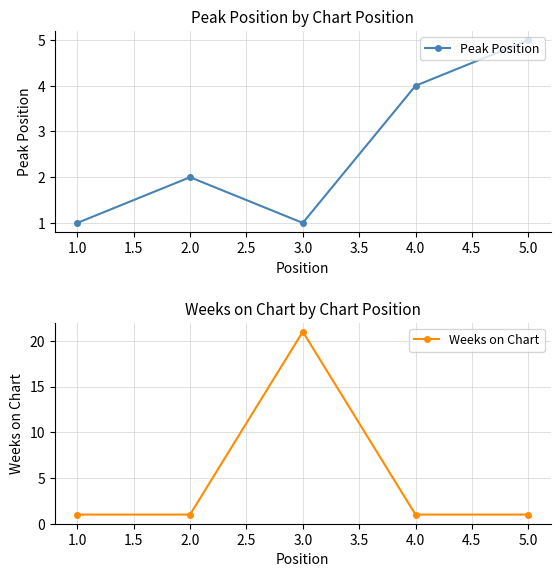

Is it true that Peak Position equals 1 at 2.0?

False